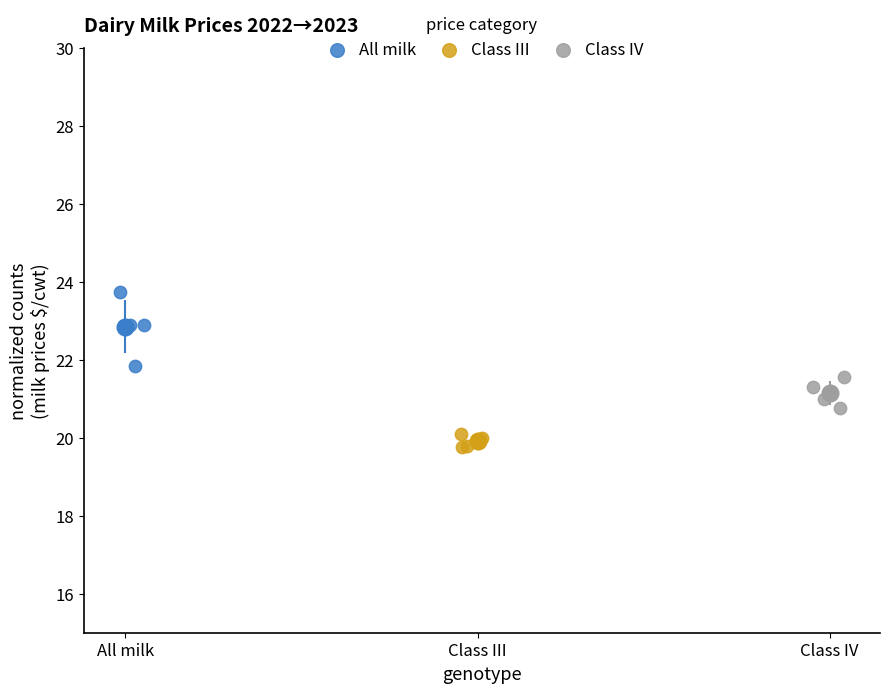

Which series has the widest spread of Y values?

All milk